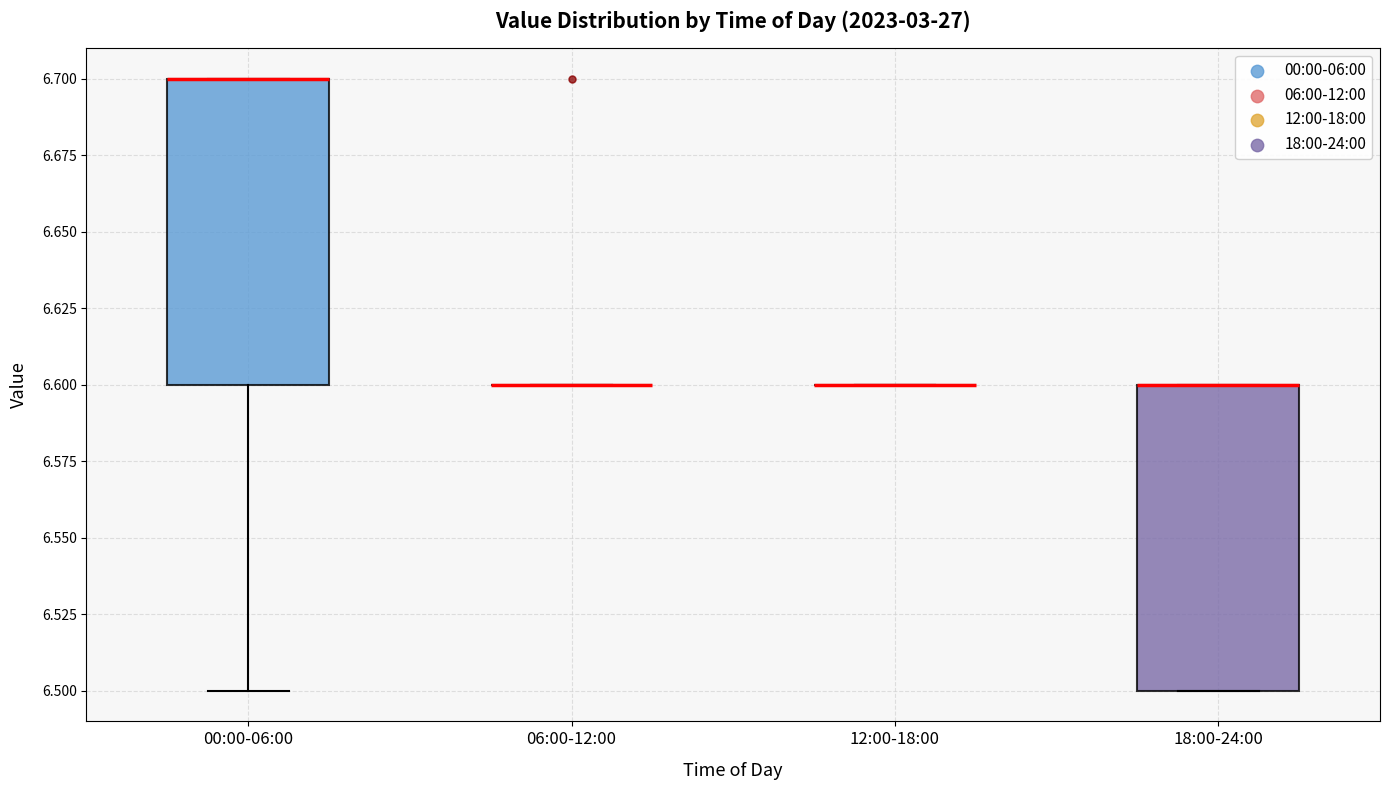

Reading left to right, read every box against the y-axis: the position of its median line, the range the box covers, and the ends of its whiskers. The values are not printed on the chart, so give them approximately, as read against the axis.

00:00-06:00: median 6.7 (drawn on the box's upper edge), box 6.6 to 6.7, whiskers 6.5 to 6.7
06:00-12:00: box collapsed to a line at 6.6, whiskers 6.6 to 6.6
12:00-18:00: box collapsed to a line at 6.6, whiskers 6.6 to 6.6
18:00-24:00: median 6.6 (drawn on the box's upper edge), box 6.5 to 6.6, whiskers 6.5 to 6.6